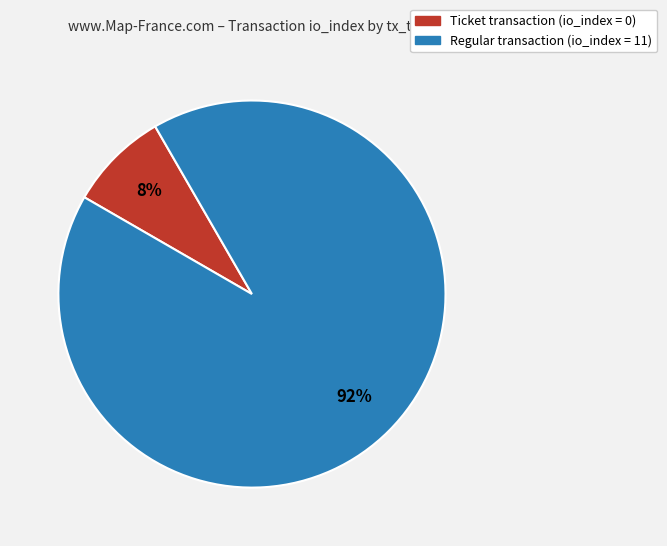

The Regular transaction (io_index = 11) slice represents 92% of the pie. True or false?

True